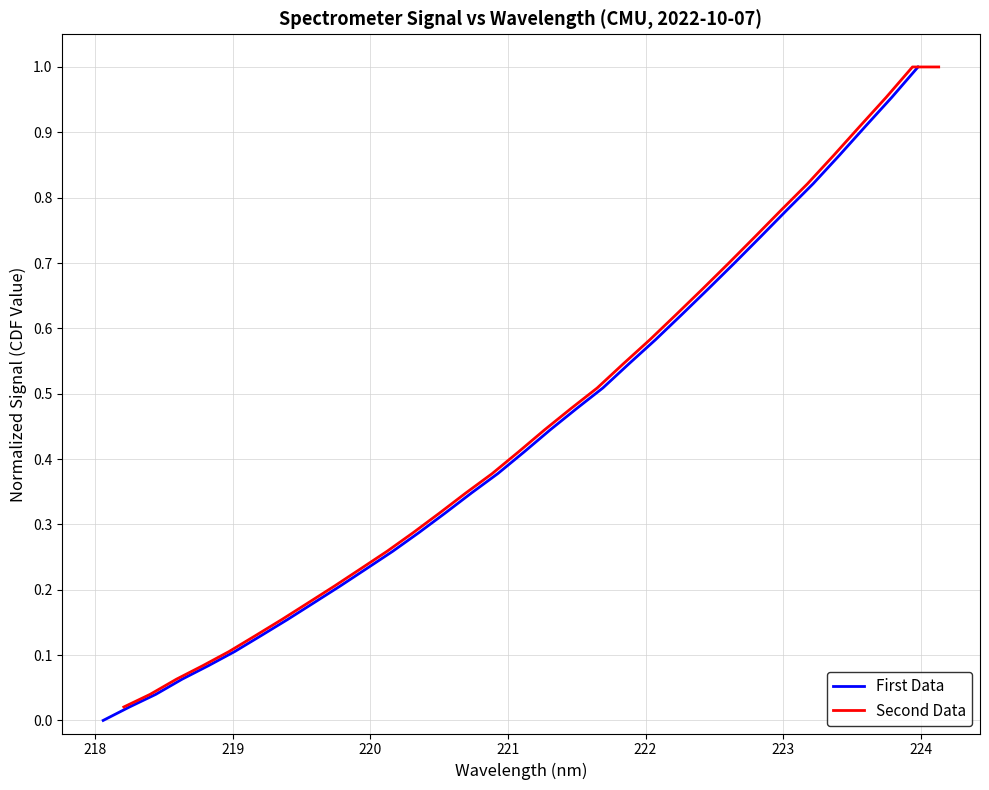

What is the sum of all Second Data values?

14.8